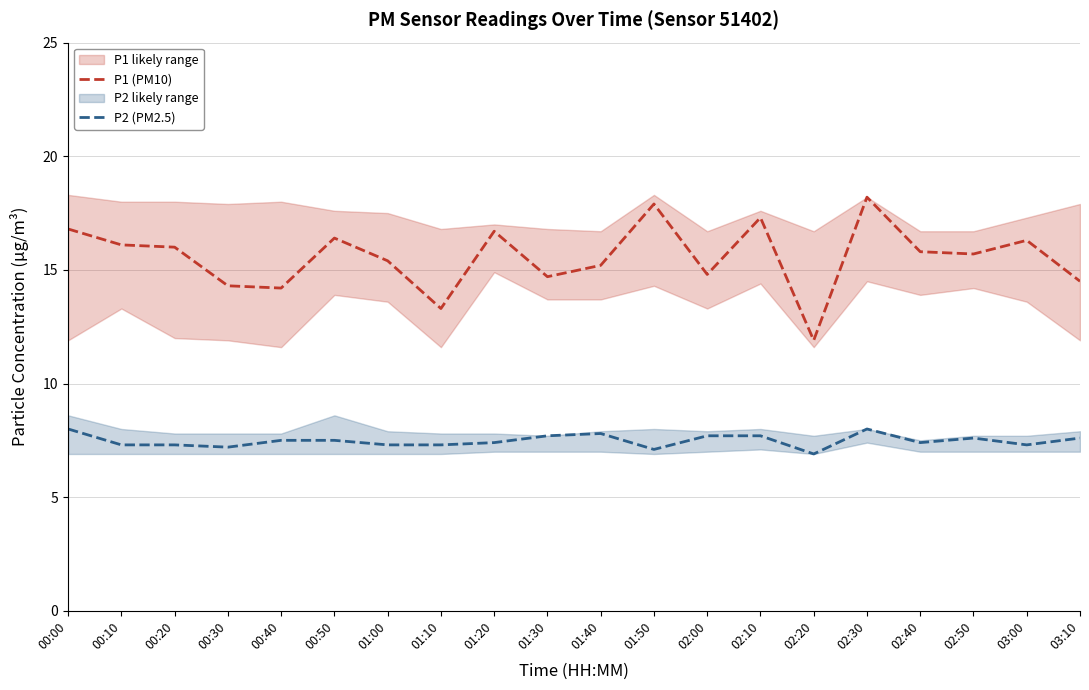

Does the chart have visible grid lines?

Yes